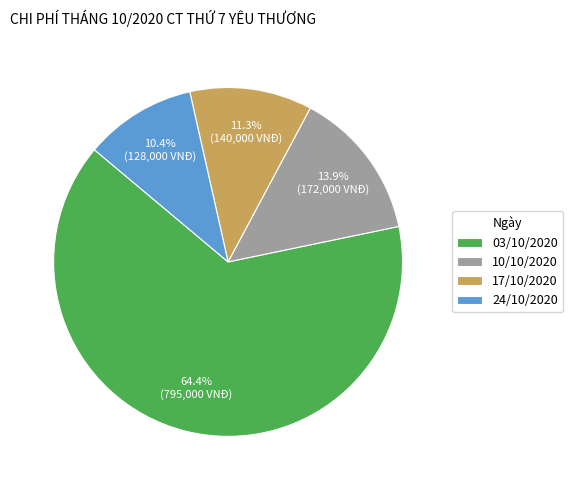

To the nearest percent, what percentage of the pie is 03/10/2020?

64%